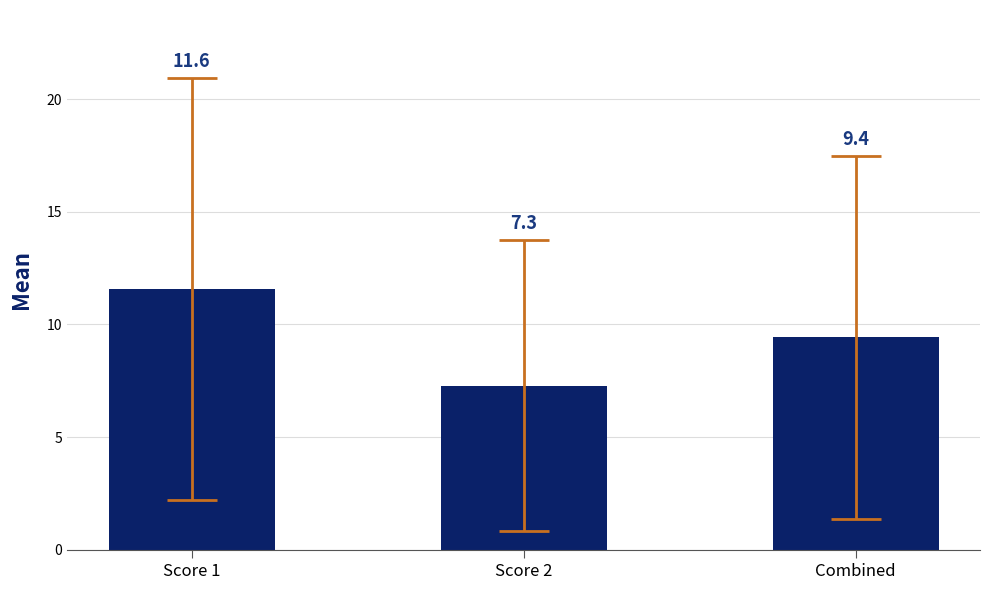

Which has a higher value, Score 1 or Combined?

Score 1